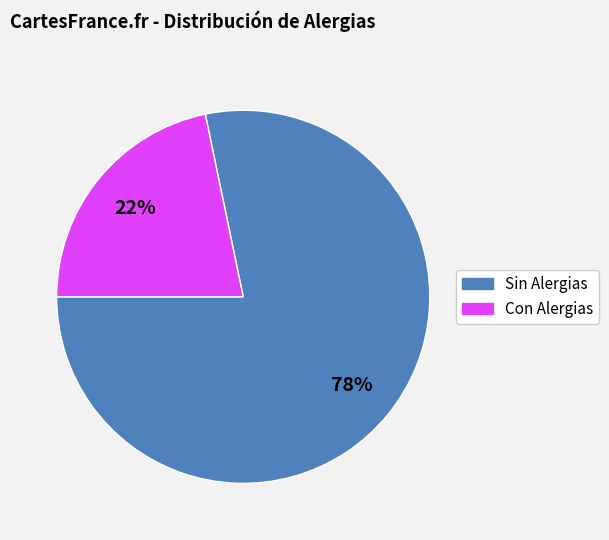

What percentage is the Con Alergias slice, to the nearest percent?

22%